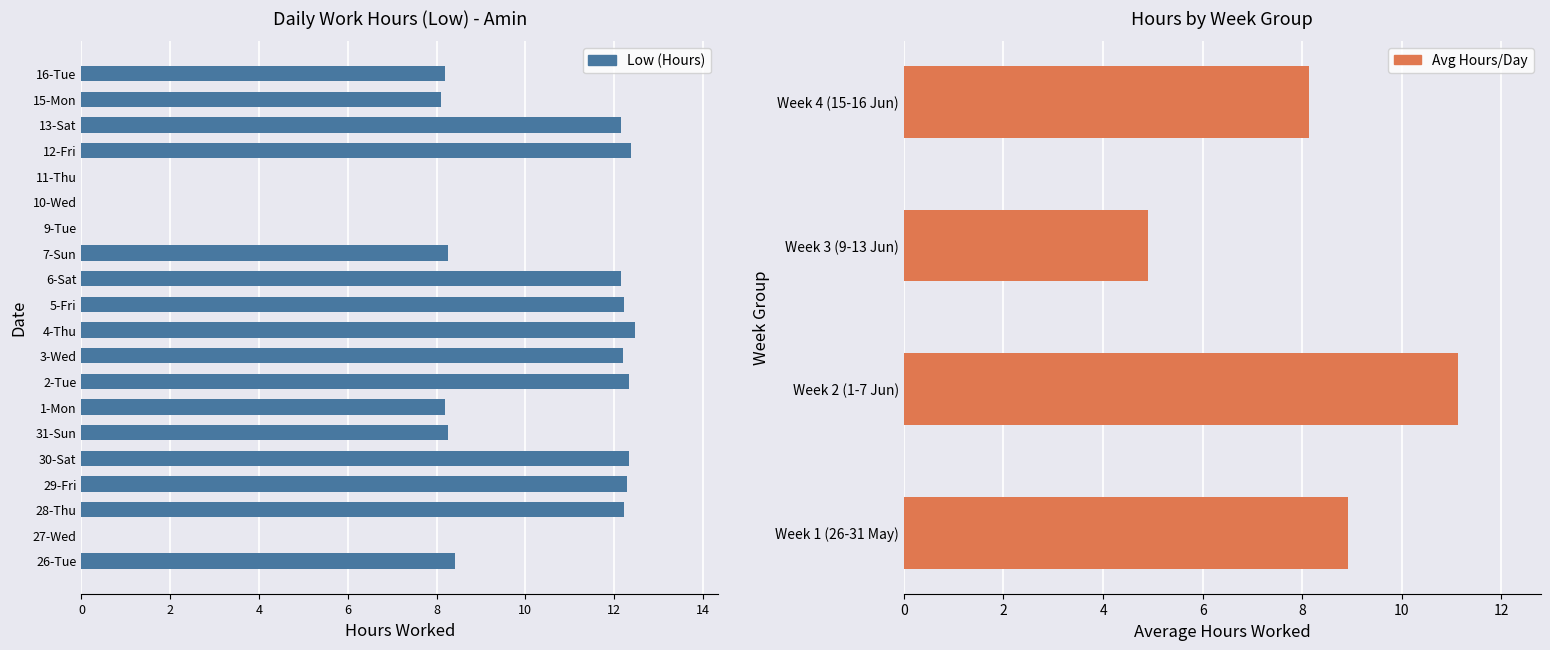

What is the average value?

8.6